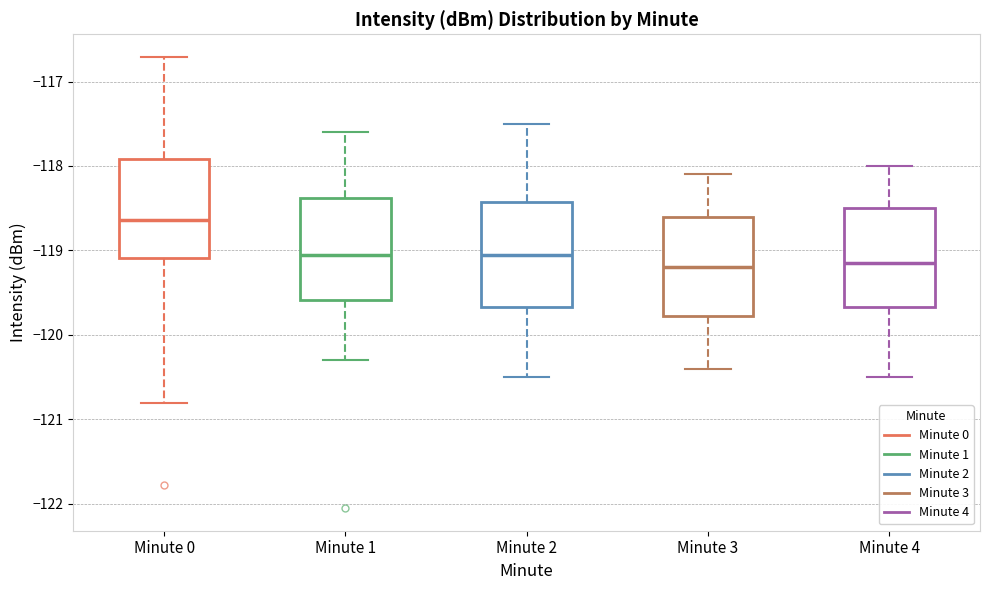

Reading left to right, read every box against the y-axis: the position of its median line, the range the box covers, and the ends of its whiskers. The values are not printed on the chart, so give them approximately, as read against the axis.

Minute 0: median -118.6, box -119.1 to -117.9, whiskers -120.8 to -116.7
Minute 1: median -119.0, box -119.6 to -118.4, whiskers -120.3 to -117.6
Minute 2: median -119.0, box -119.7 to -118.4, whiskers -120.5 to -117.5
Minute 3: median -119.2, box -119.8 to -118.6, whiskers -120.4 to -118.1
Minute 4: median -119.1, box -119.7 to -118.5, whiskers -120.5 to -118.0